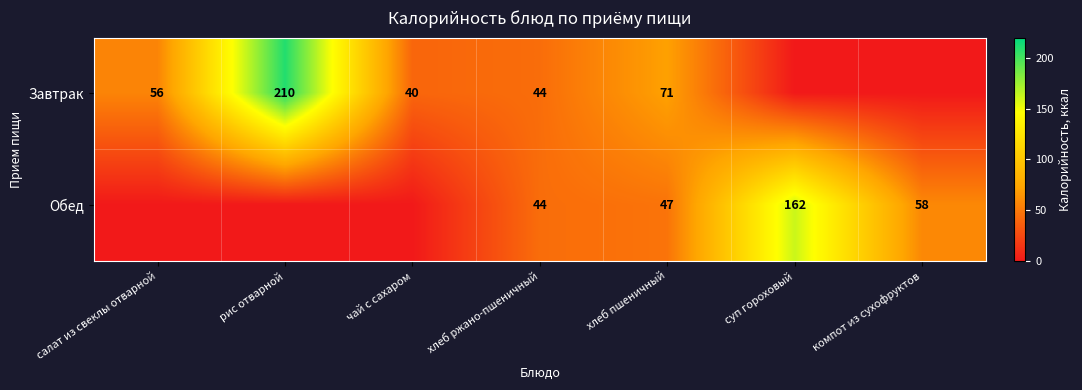

True or false: Обед has a value of 44 at хлеб ржано-пшеничный.

True